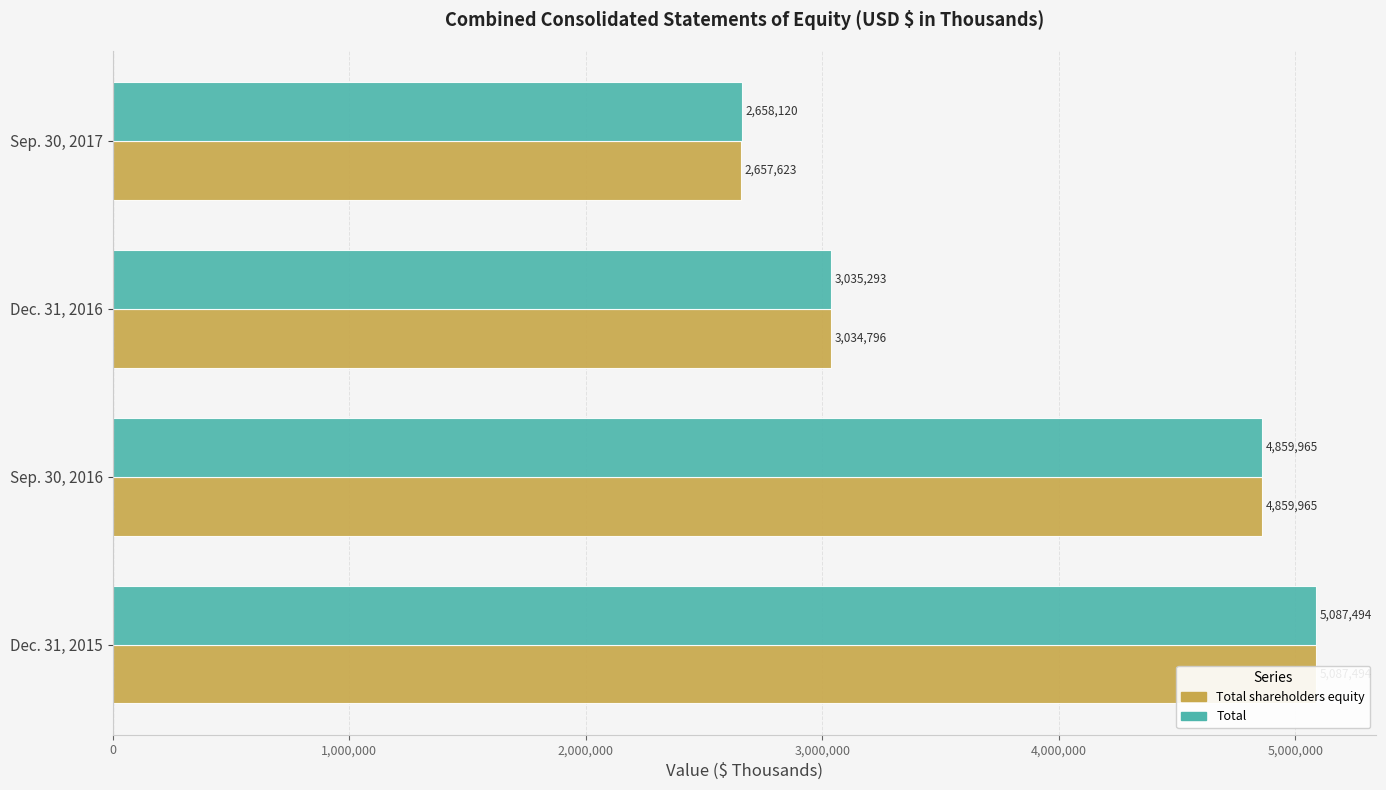

What is the sum of all Total values?

15640872